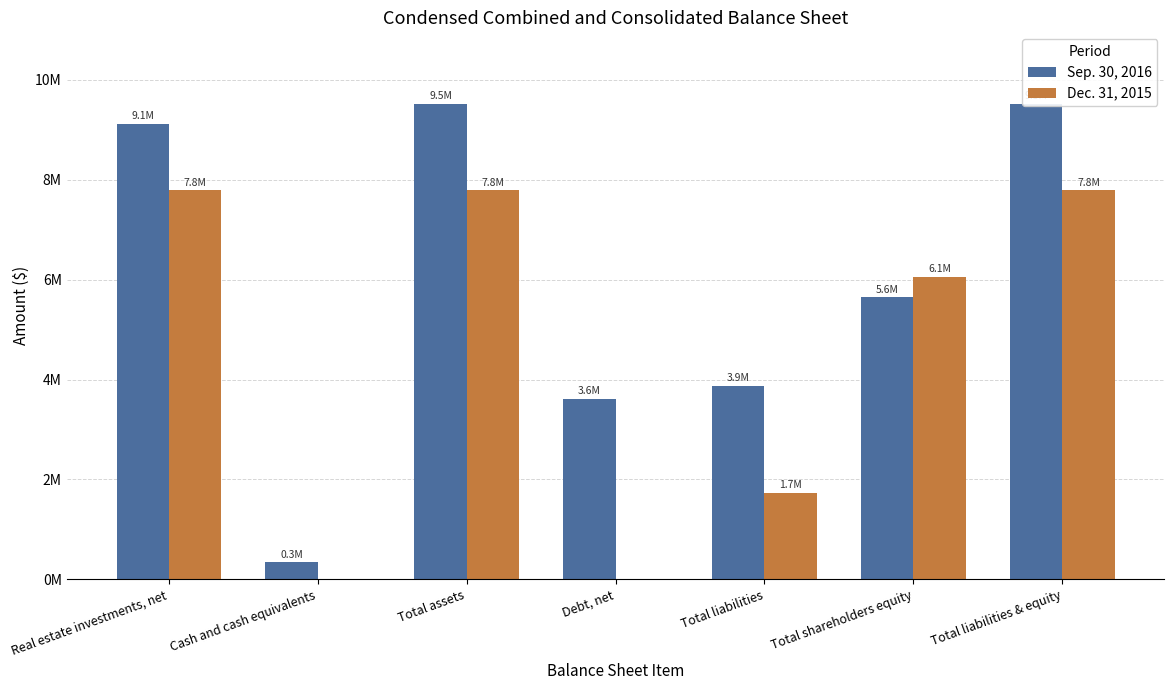

Reading right to left, transcribe all the data shown in this chart.

Sep. 30, 2016: 9525562	5648499	3877063	3620681	9525562	340284	9122208
Dec. 31, 2015: 7793639	6058959	1734680	0	7793639	0	7793639